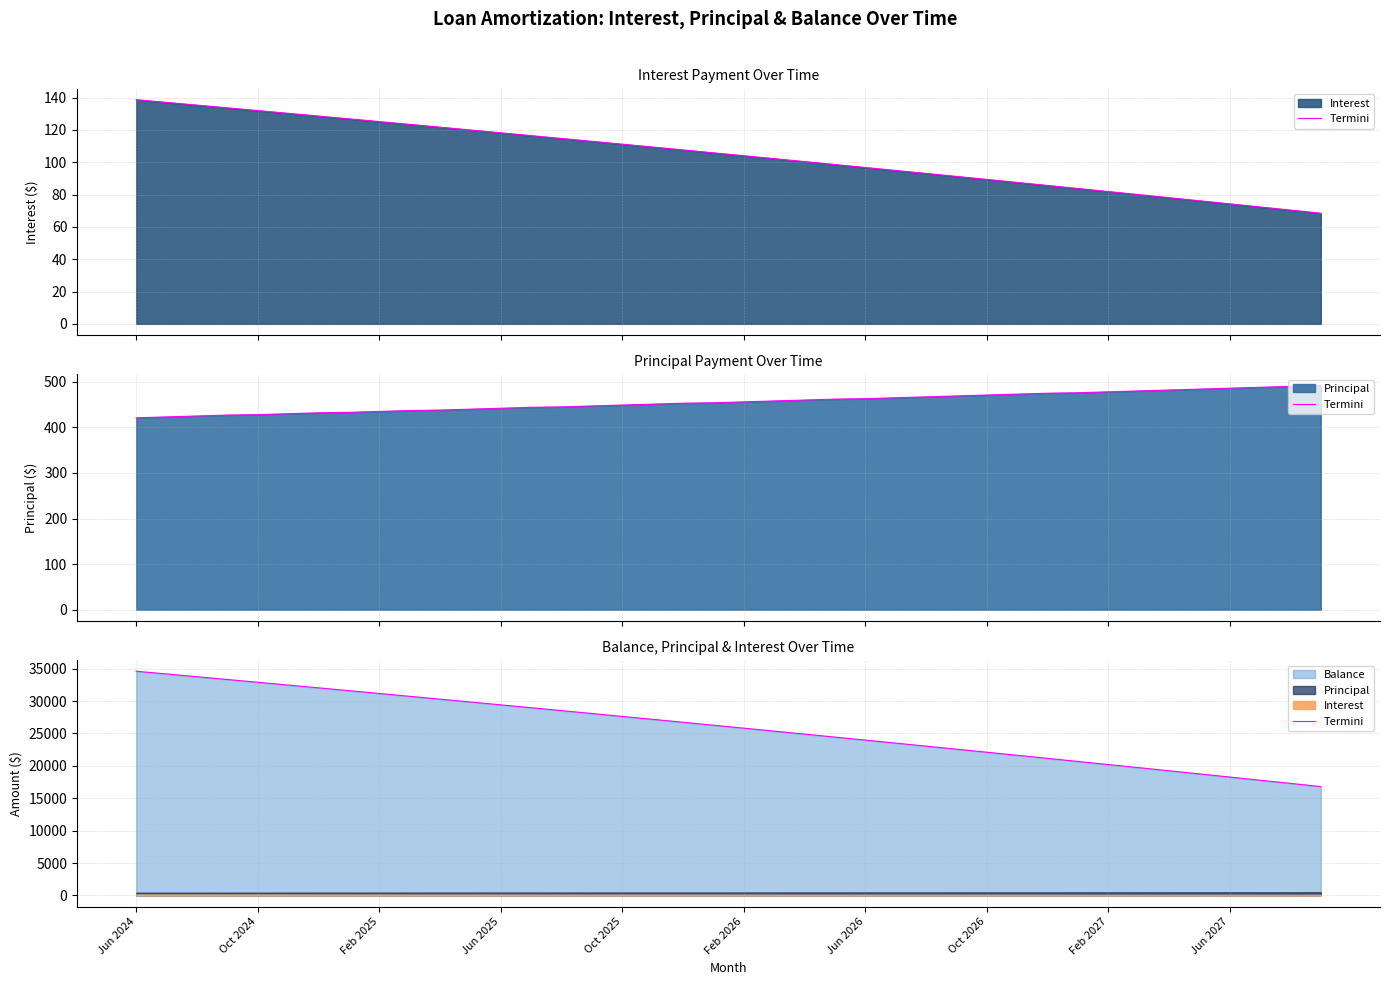

What is the minimum value shown in the chart?

16804